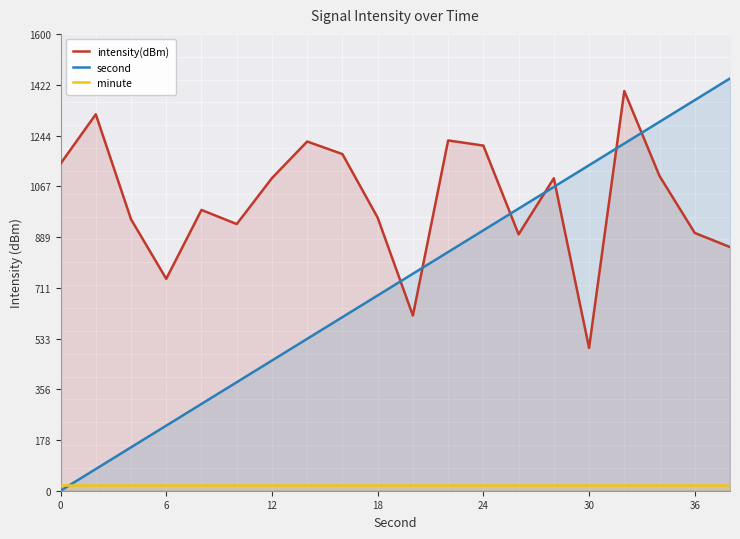

True or false: intensity(dBm) and minute intersect in this chart.

False